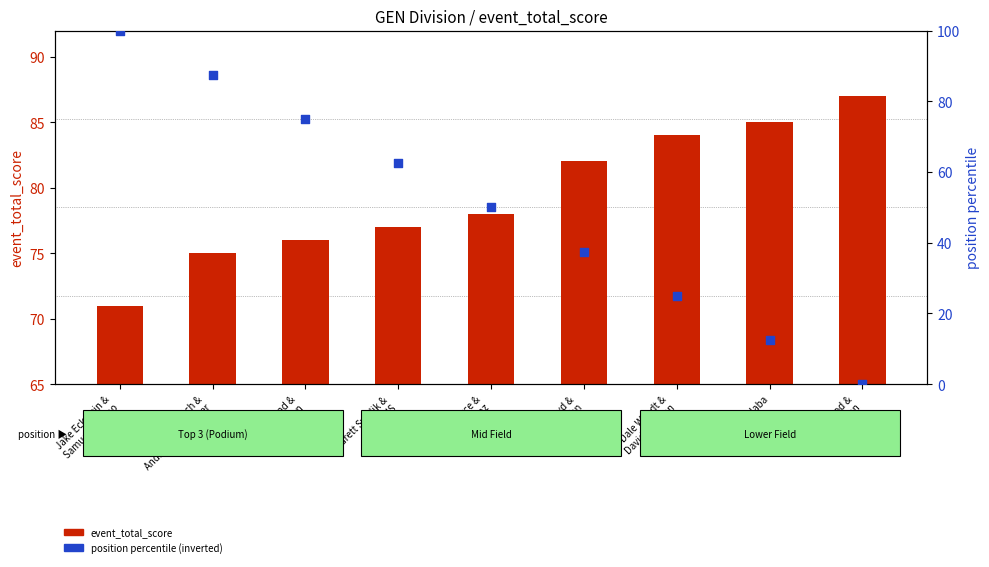

What are all the series names shown in the legend?

event_total_score, position percentile